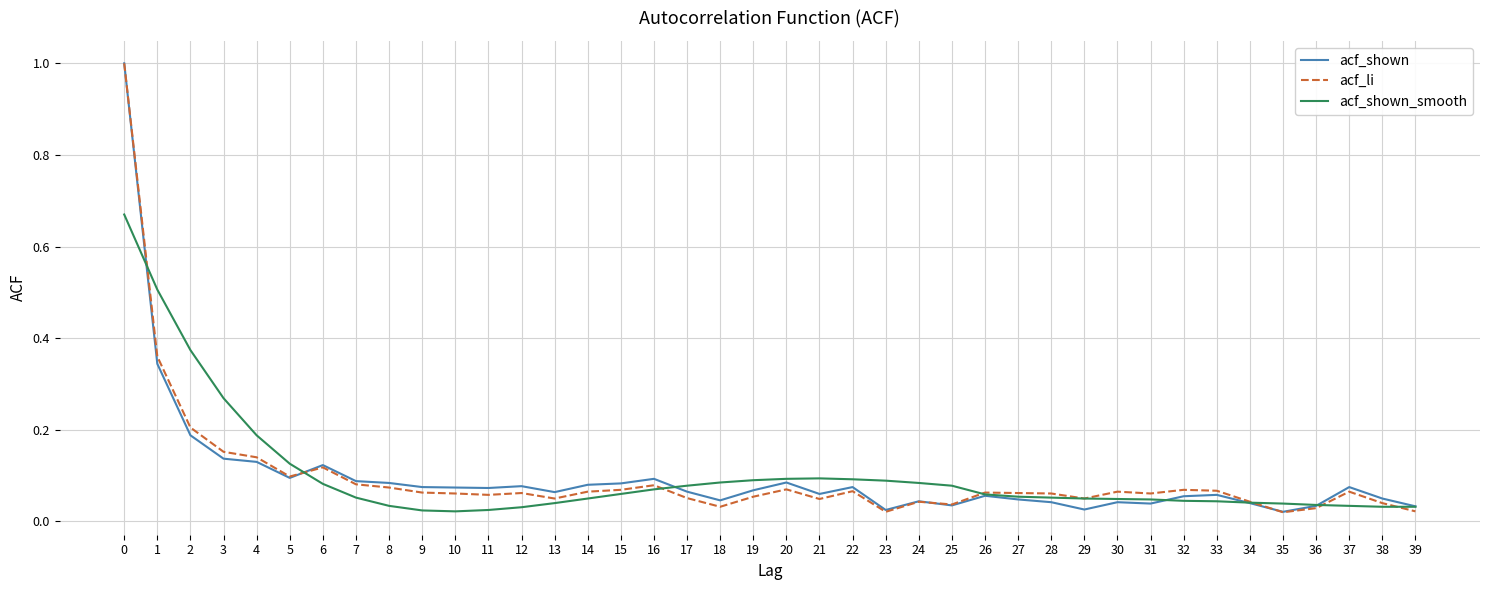

The acf_shown series shows 0.0 at 11. True or false?

False